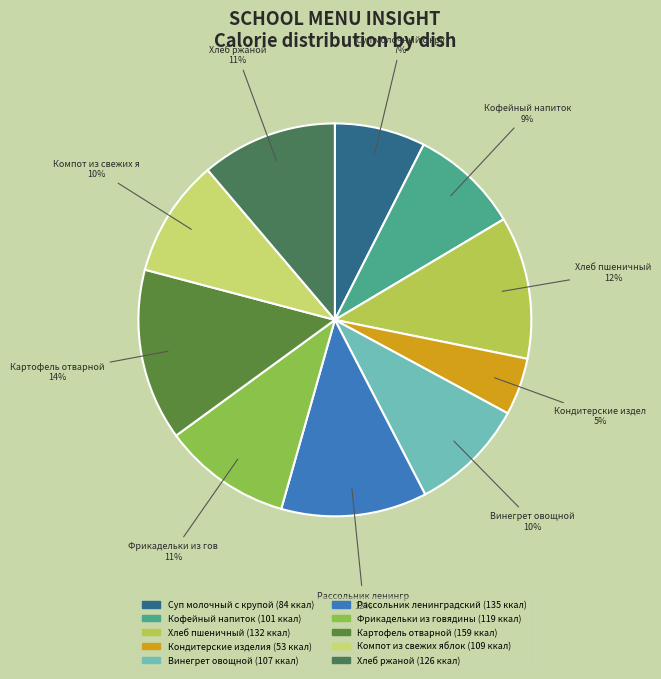

To the nearest percent, what is the difference between the largest and smallest slice percentages?

9%